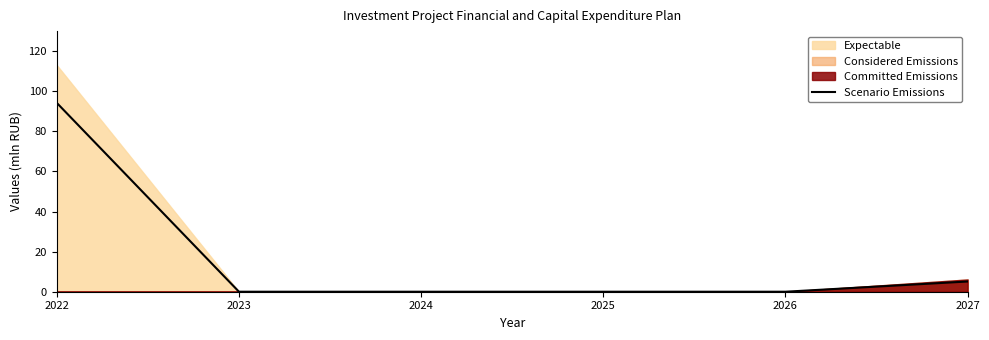

What is the difference between the maximum and minimum values?

94.2